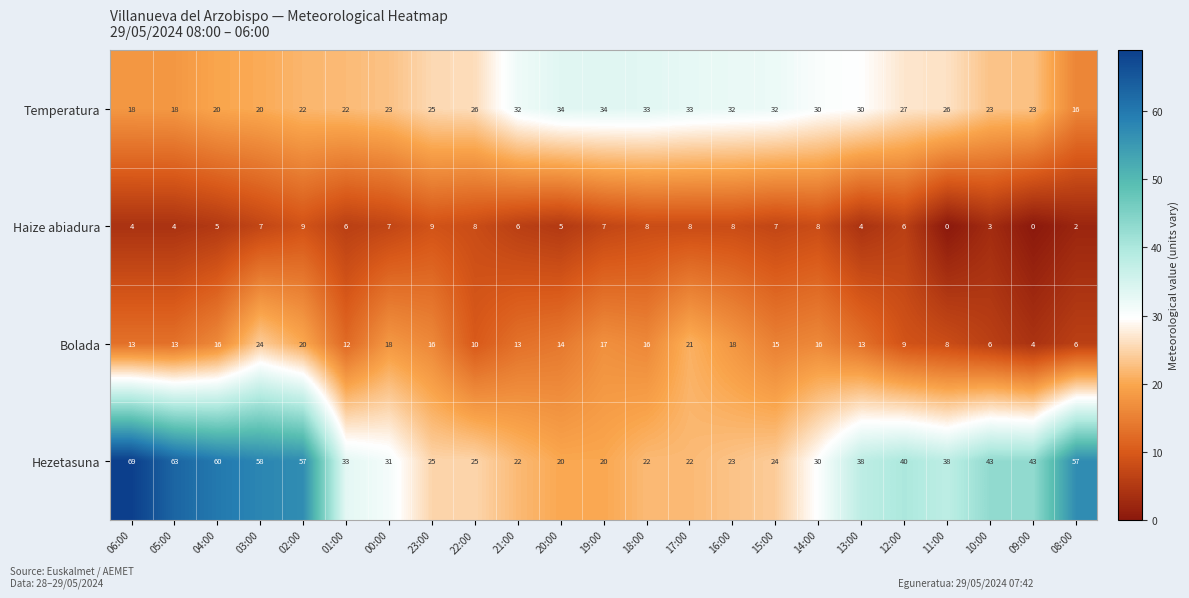

What is the maximum value shown in the chart?

69